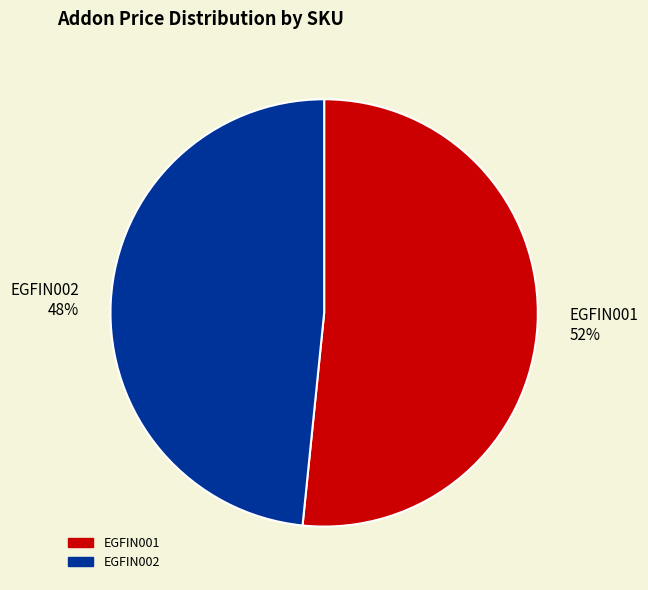

Is there any slice that represents more than half of the pie?

Yes